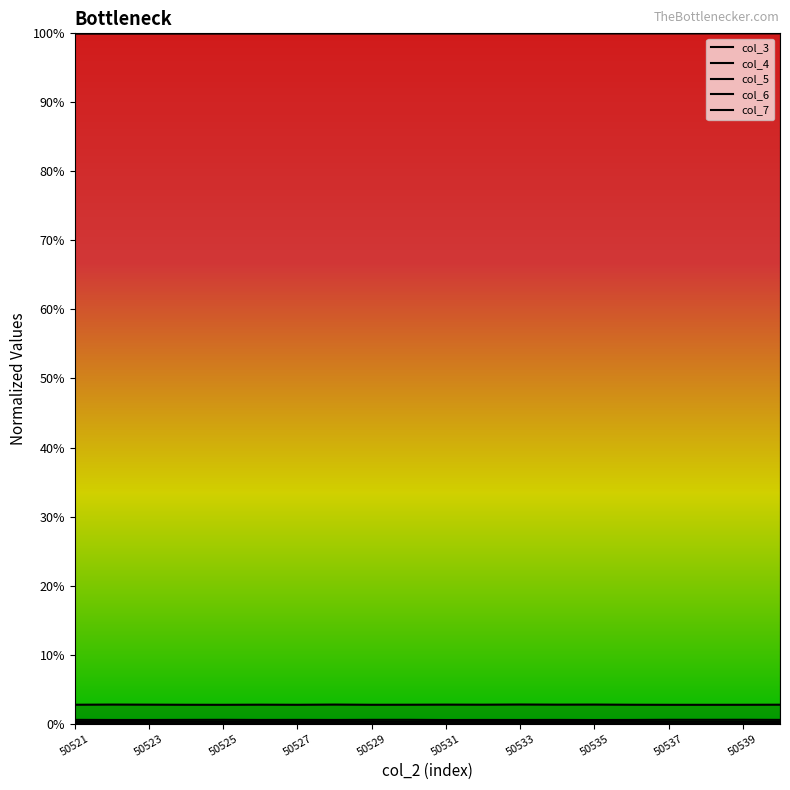

True or false: col_7 and col_4 cross at least once.

False